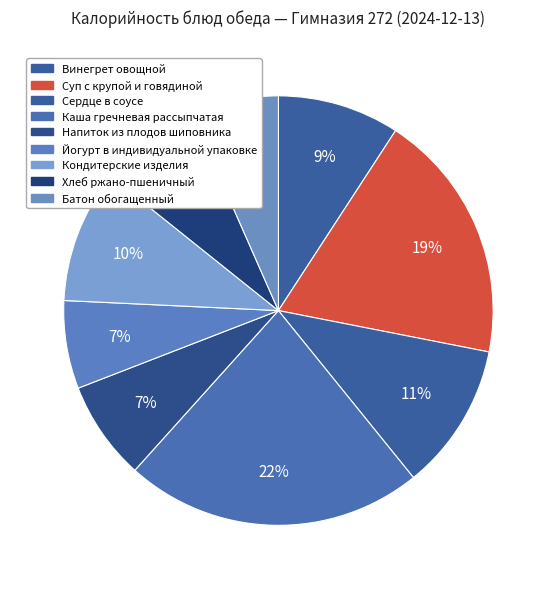

What is the largest slice in the pie chart?

Каша гречневая рассыпчатая